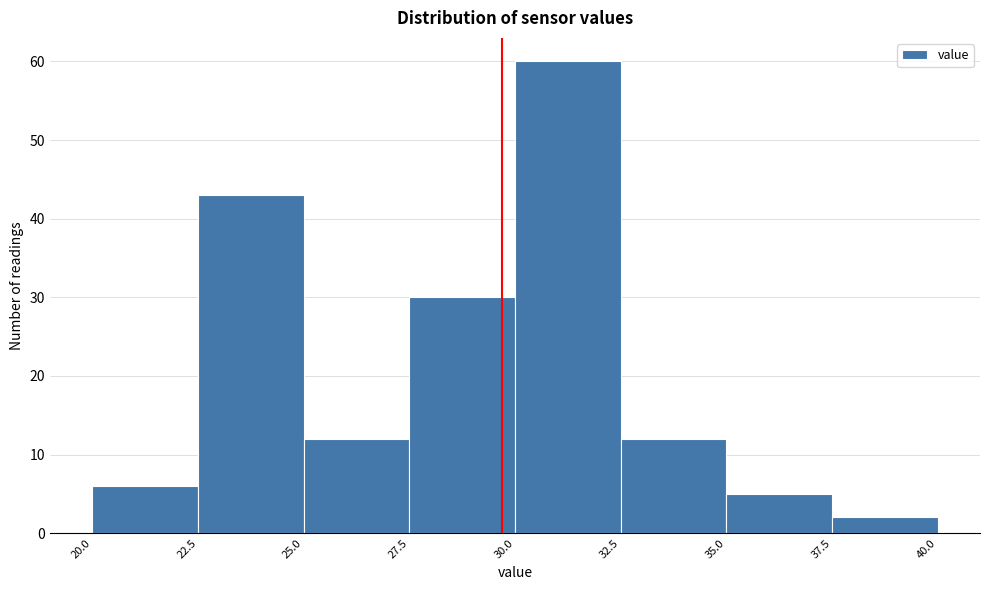

Reading left to right, transcribe this chart: for each bar, give the range it covers on the x-axis and its height. The values are not printed on the chart, so give them approximately, as read against the axis.

20.0 to 22.5: 6
22.5 to 25.0: 43
25.0 to 27.5: 12
27.5 to 30.0: 30
30.0 to 32.5: 60
32.5 to 35.0: 12
35.0 to 37.5: 5
37.5 to 40.0: 2